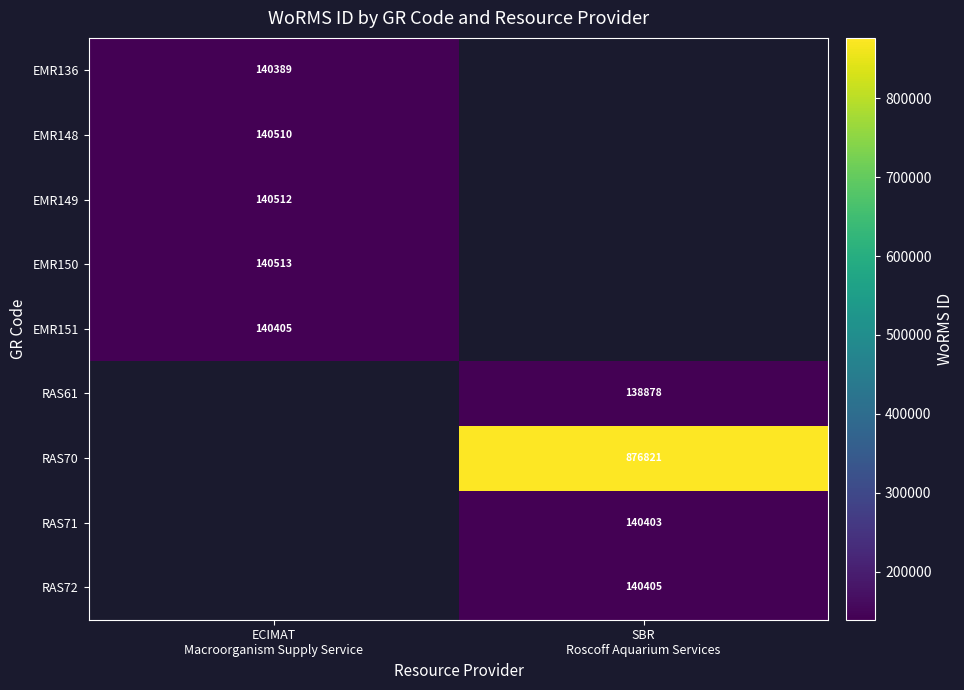

At which category does the chart reach its minimum across all series?

SBR
Roscoff Aquarium Services